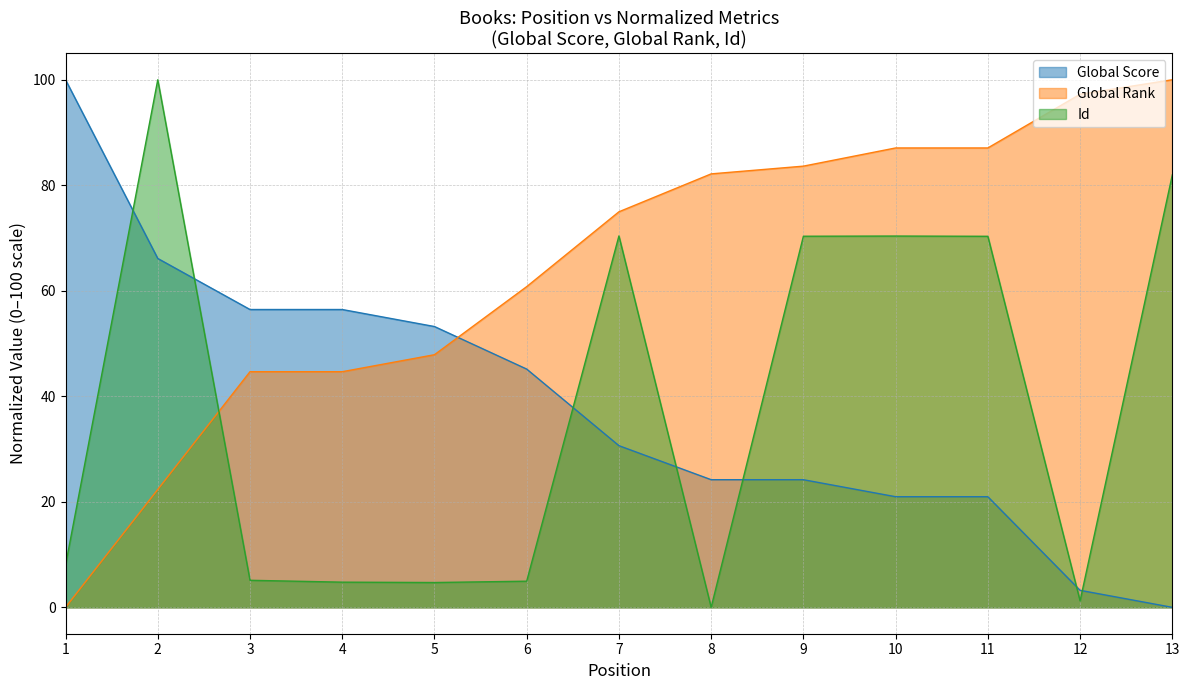

At which label is Global Score closest to 50?

5